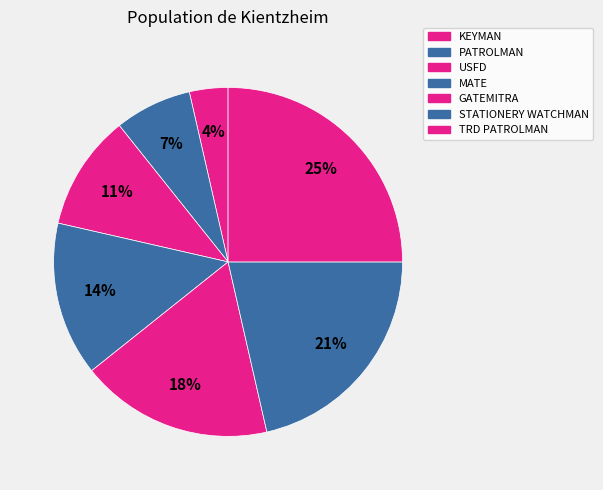

What is the largest slice in the pie chart?

TRD PATROLMAN